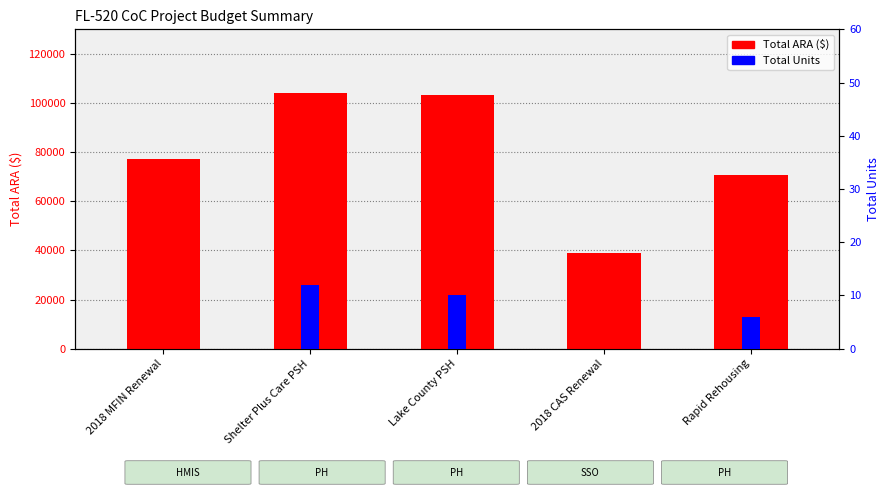

At which label does Total ARA ($) reach its peak?

Shelter Plus Care PSH